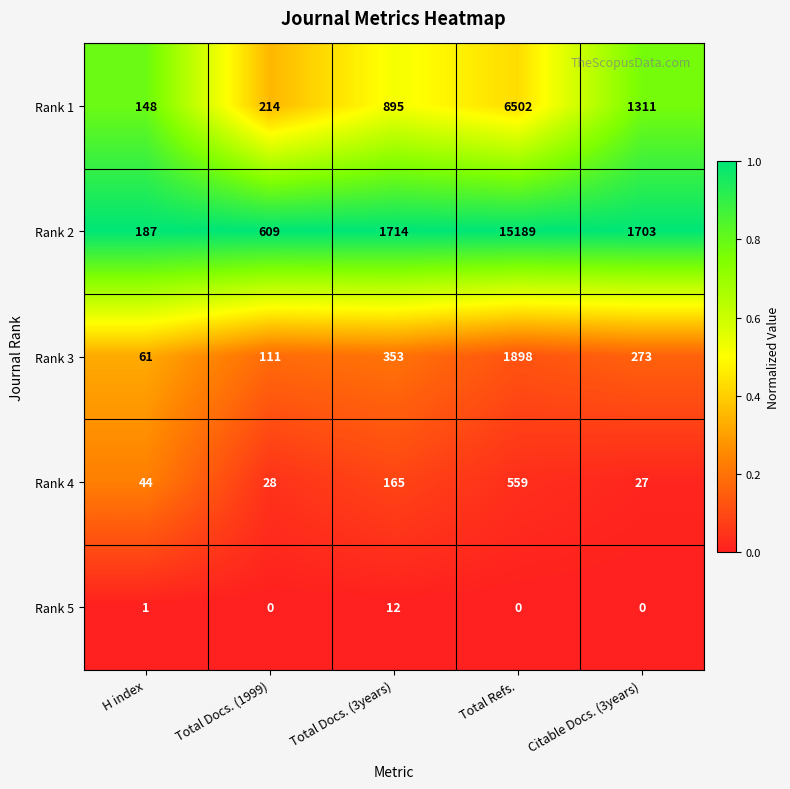

Reading left to right, extract all data points from this chart.

Rank 1: H index=148	Total Docs. (1999)=214	Total Docs. (3years)=895	Total Refs.=6502	Citable Docs. (3years)=1311
Rank 2: H index=187	Total Docs. (1999)=609	Total Docs. (3years)=1714	Total Refs.=15189	Citable Docs. (3years)=1703
Rank 3: H index=61	Total Docs. (1999)=111	Total Docs. (3years)=353	Total Refs.=1898	Citable Docs. (3years)=273
Rank 4: H index=44	Total Docs. (1999)=28	Total Docs. (3years)=165	Total Refs.=559	Citable Docs. (3years)=27
Rank 5: H index=1	Total Docs. (1999)=0	Total Docs. (3years)=12	Total Refs.=0	Citable Docs. (3years)=0